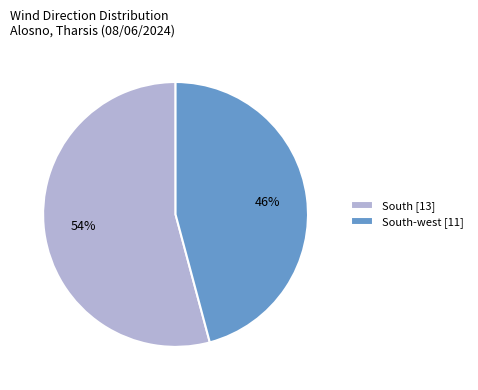

Which category has the biggest portion of the pie?

South [13]